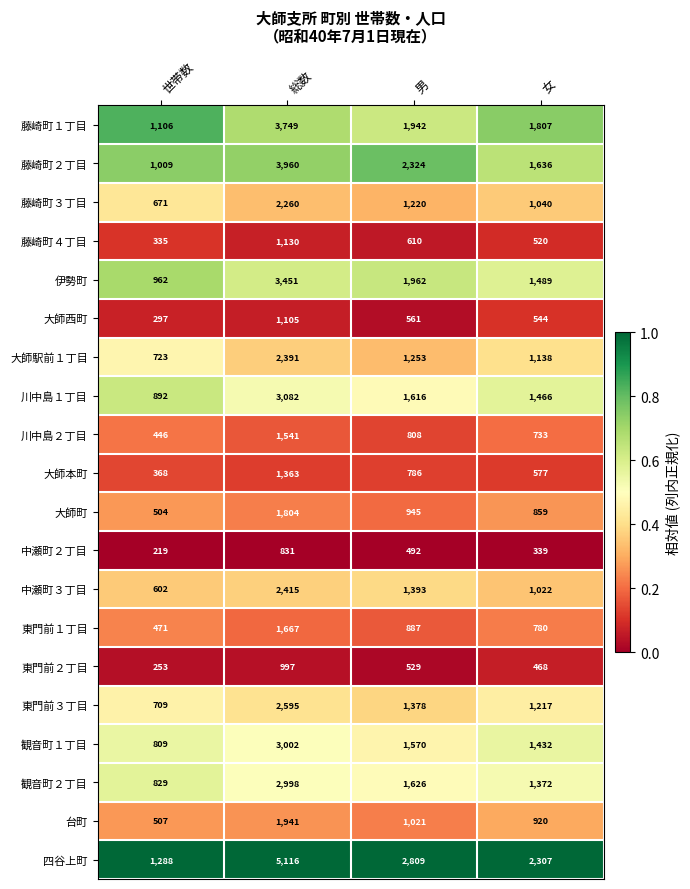

Count the number of categories in the chart.

4